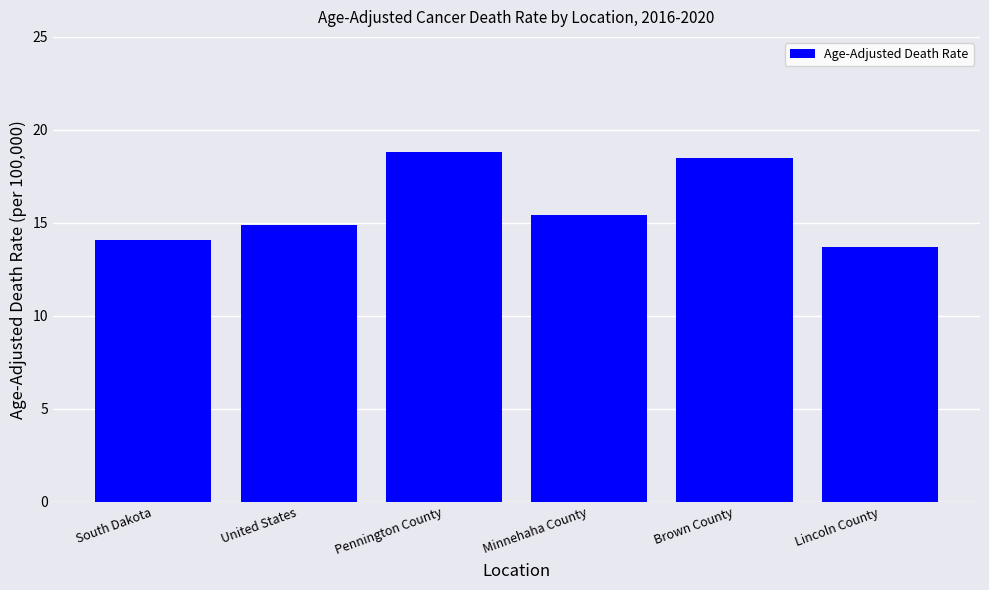

What is the sum of all values?

95.4